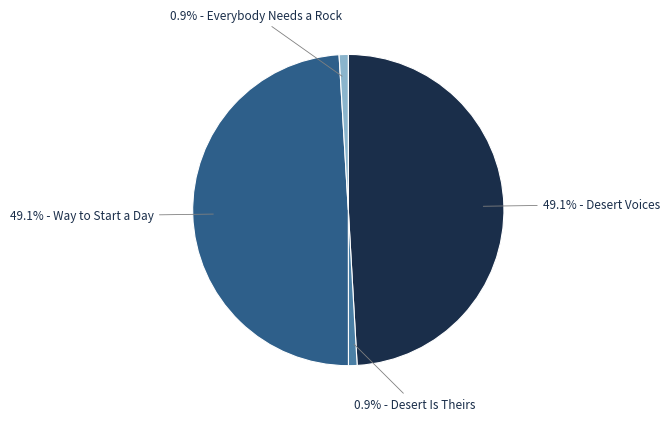

Is there a majority slice in this chart?

No